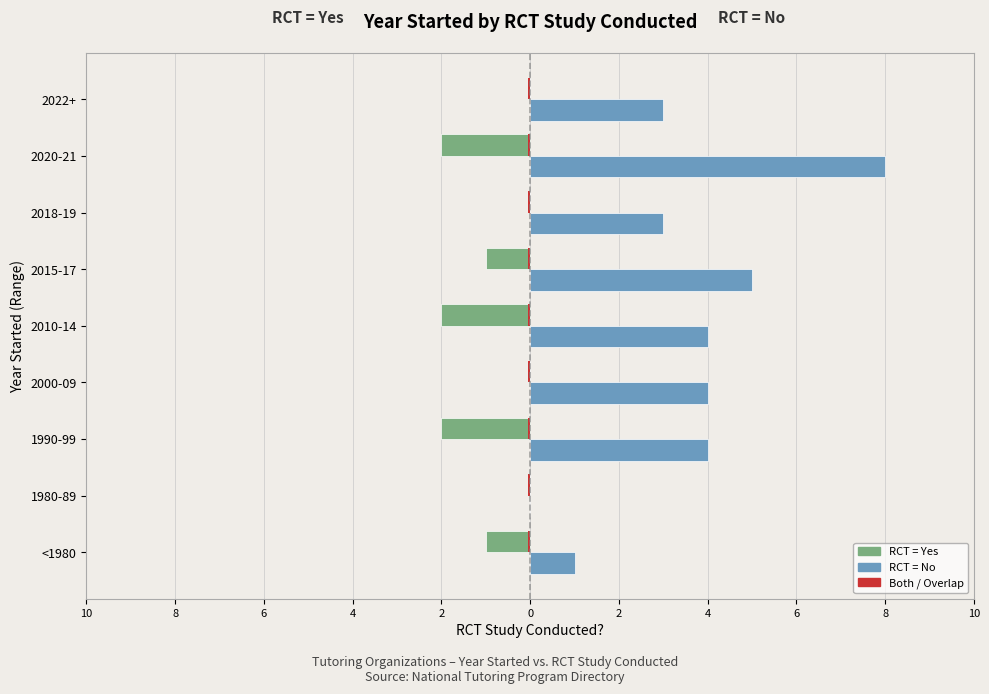

Is it true that Yes (RCT) equals 0 at <1980?

False